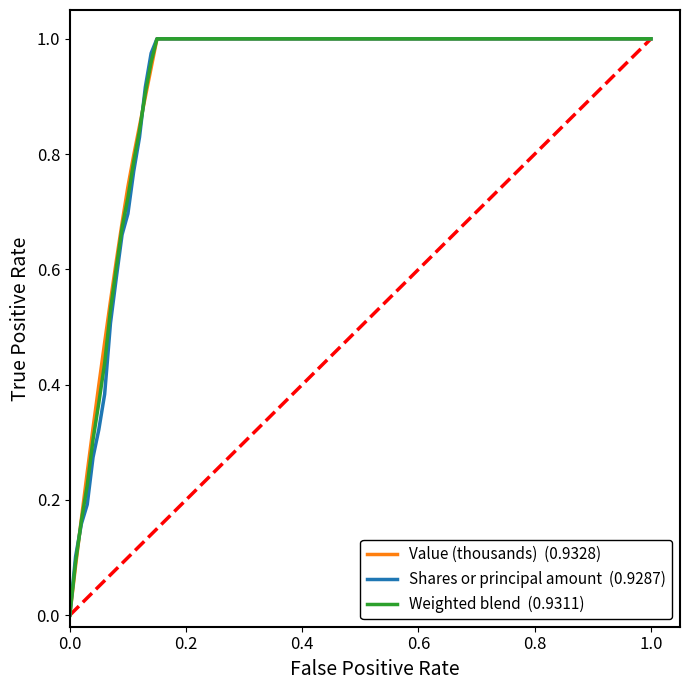

How many values in Value (thousands)  (0.9328) are above zero?

16